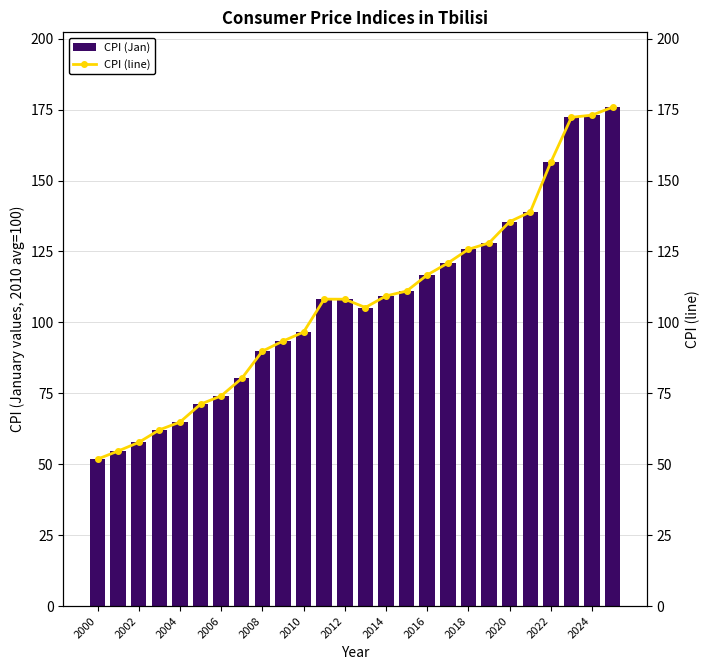

Is the value of CPI (line) at 2010 greater than the value of CPI (Jan) at 14?

No